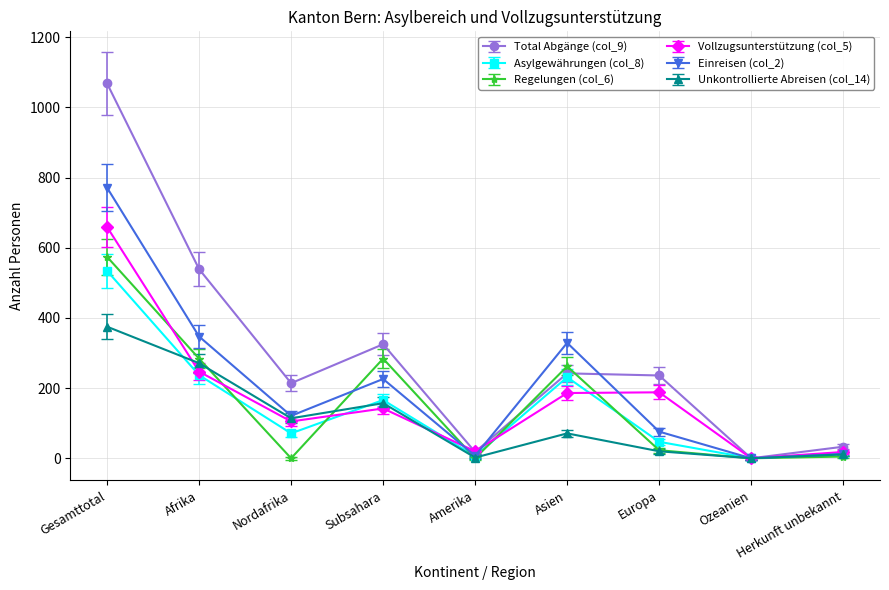

What are all the series names shown in the legend?

Total Abgänge (col_9), Asylgewährungen (col_8), Regelungen (col_6), Vollzugsunterstützung (col_5), Einreisen (col_2), Unkontrollierte Abreisen (col_14)